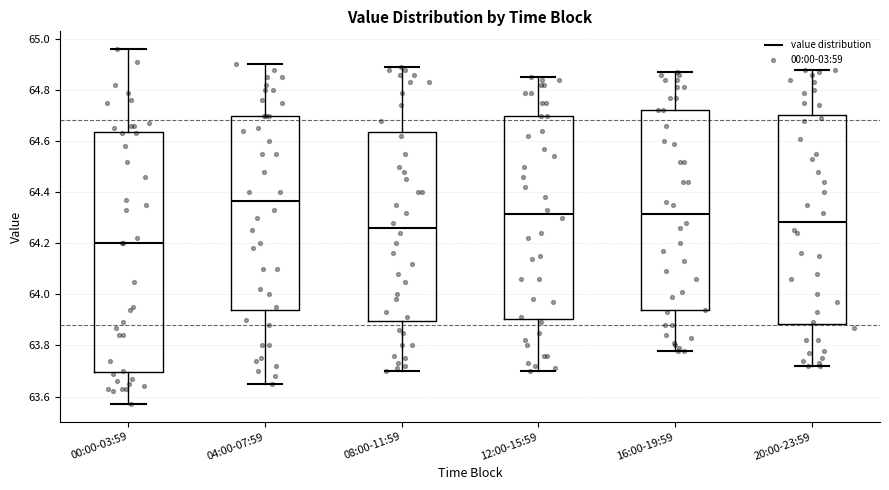

Comparing the boxes themselves (not the whiskers), which one is the tallest?

00:00-03:59